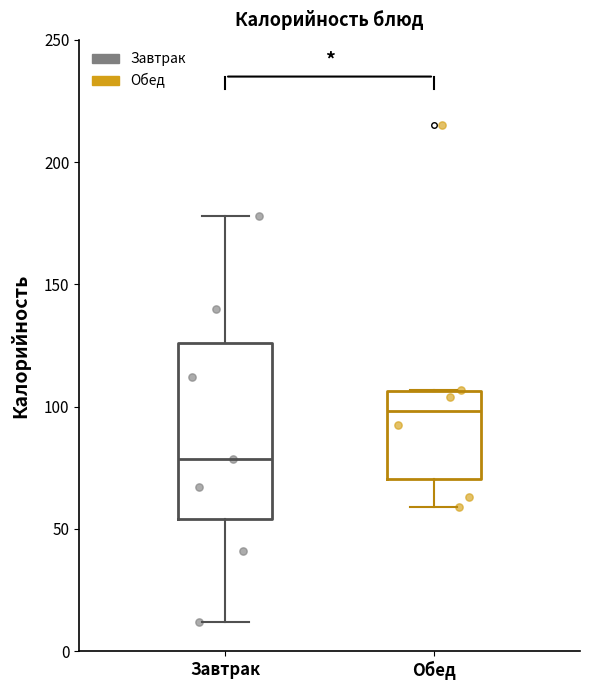

Where is the upper edge of the box for Завтрак on the y-axis? The values are not printed on the chart, so give them approximately, as read against the axis.

125